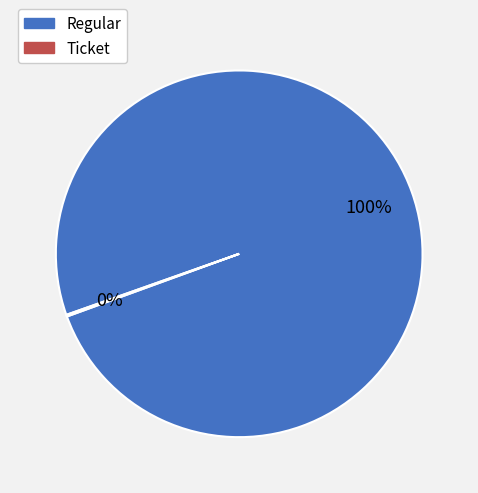

Which category has the biggest portion of the pie?

Regular